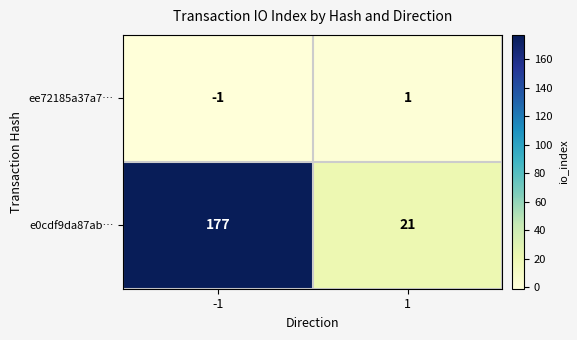

Which category has the lowest value across all series?

-1